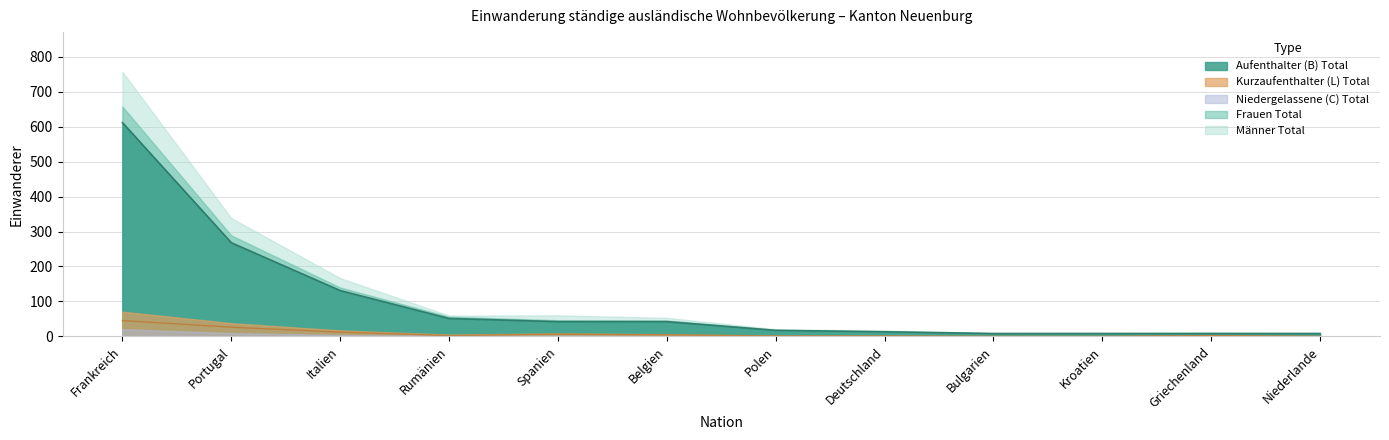

At which category does the chart reach its peak across all series?

Frankreich